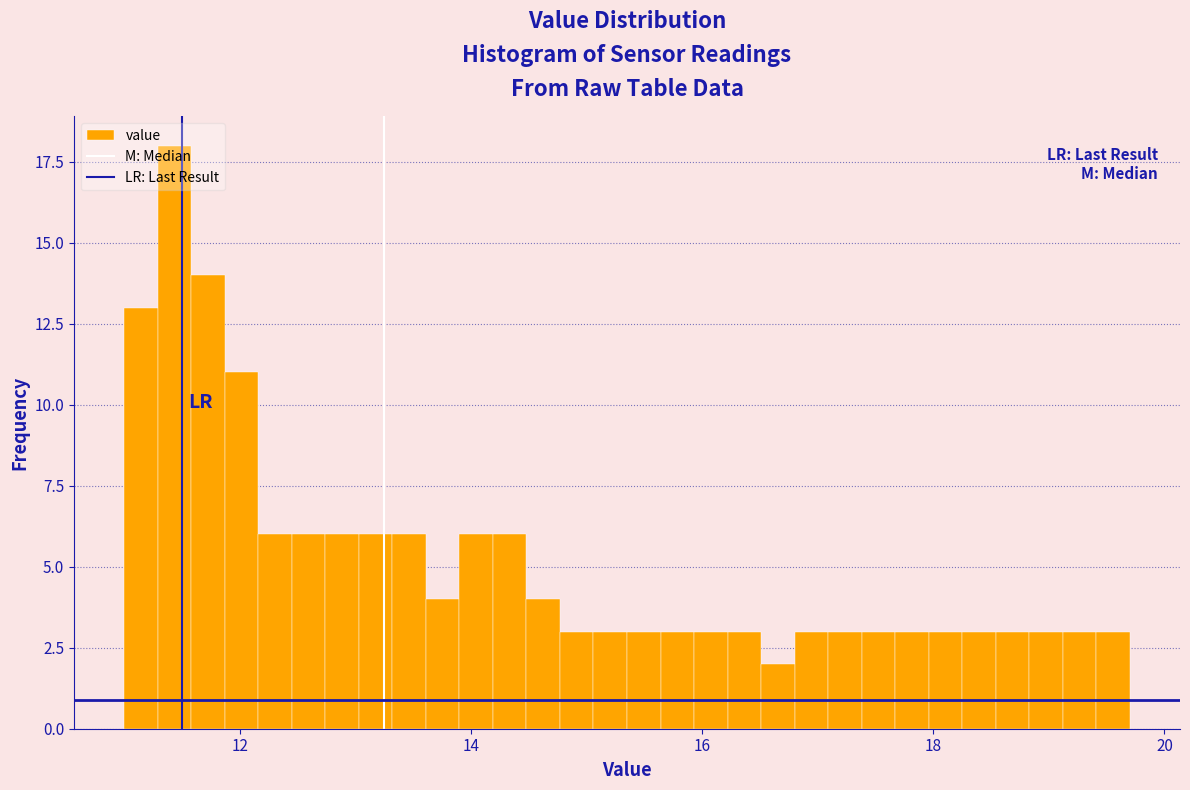

Read against the x-axis, roughly where is the centre of the tallest bar?

11.4